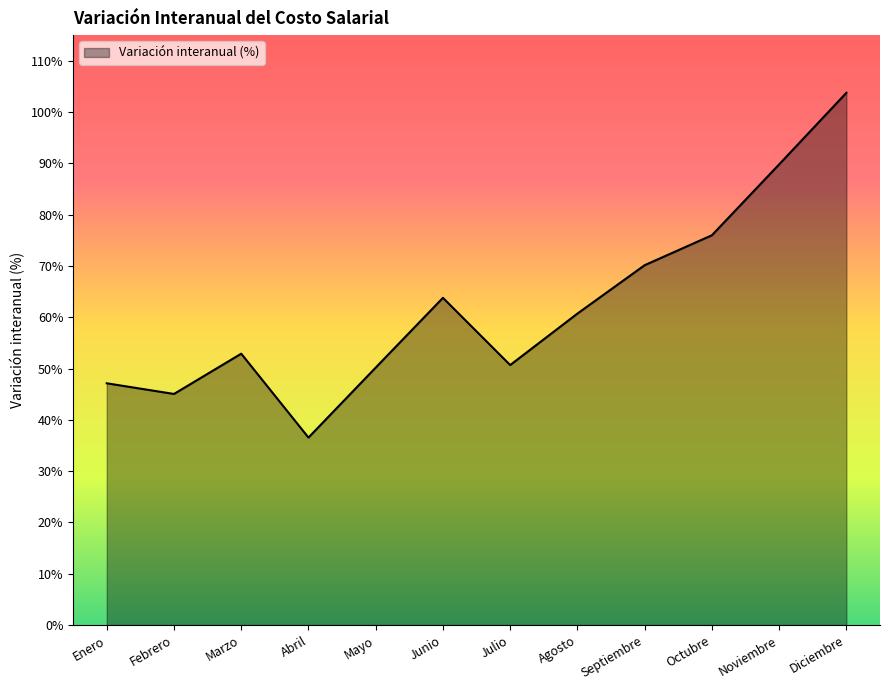

What is the difference between the values at Julio and Marzo?

2.2